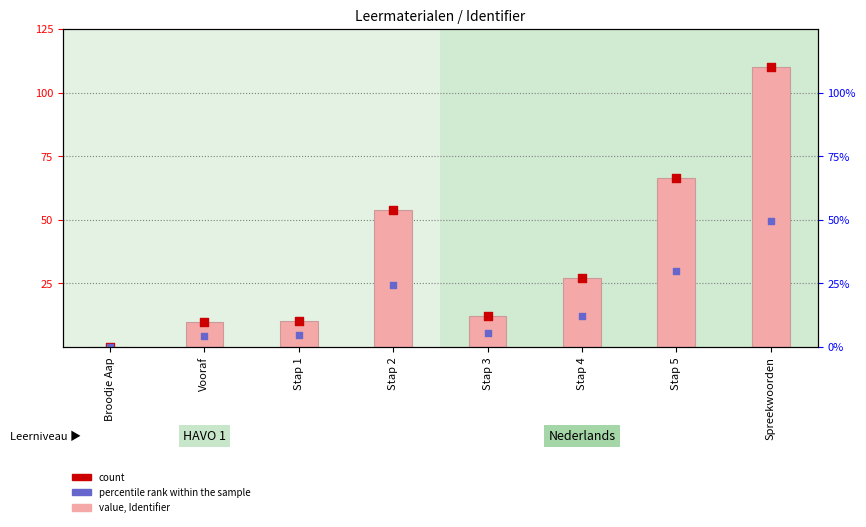

Which series contains the lowest Y value?

value, Identifier